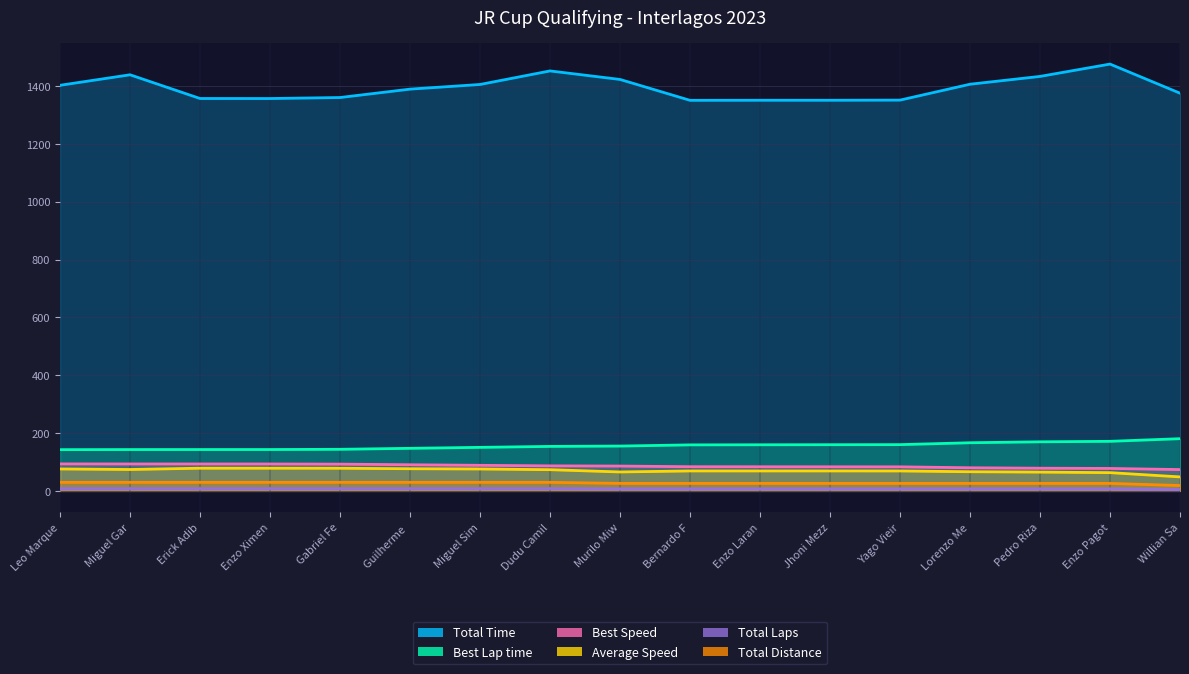

How many series are shown in this chart?

6